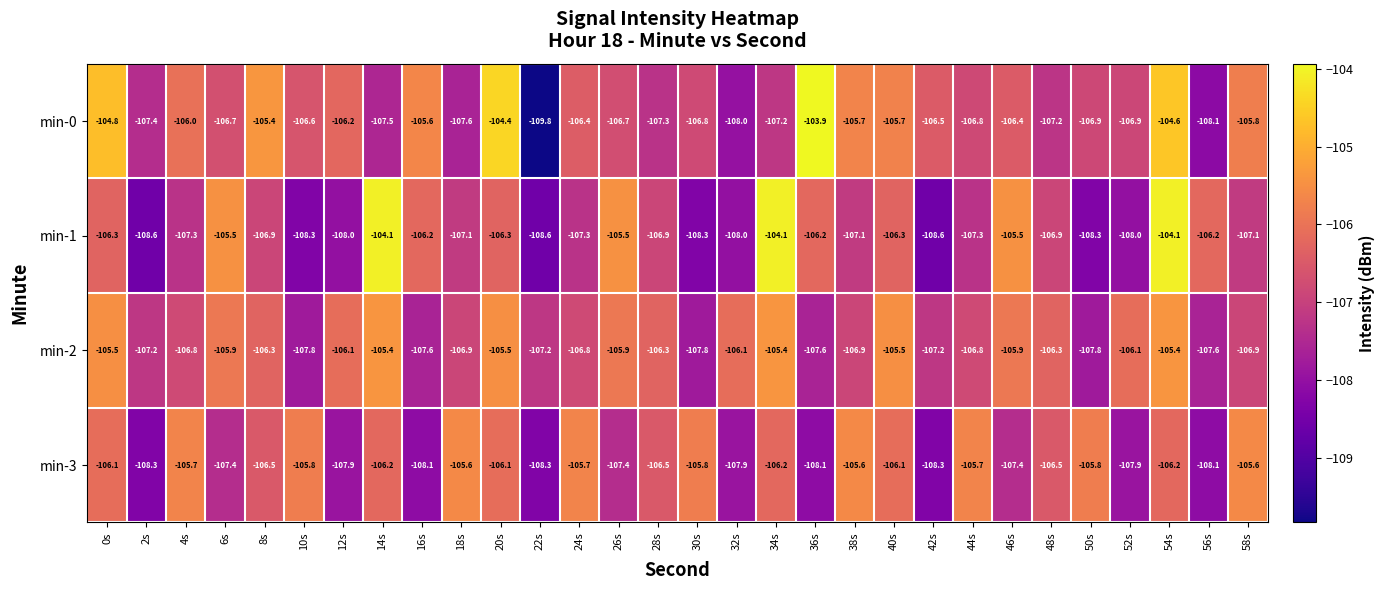

Which series has the widest spread of values?

min-0